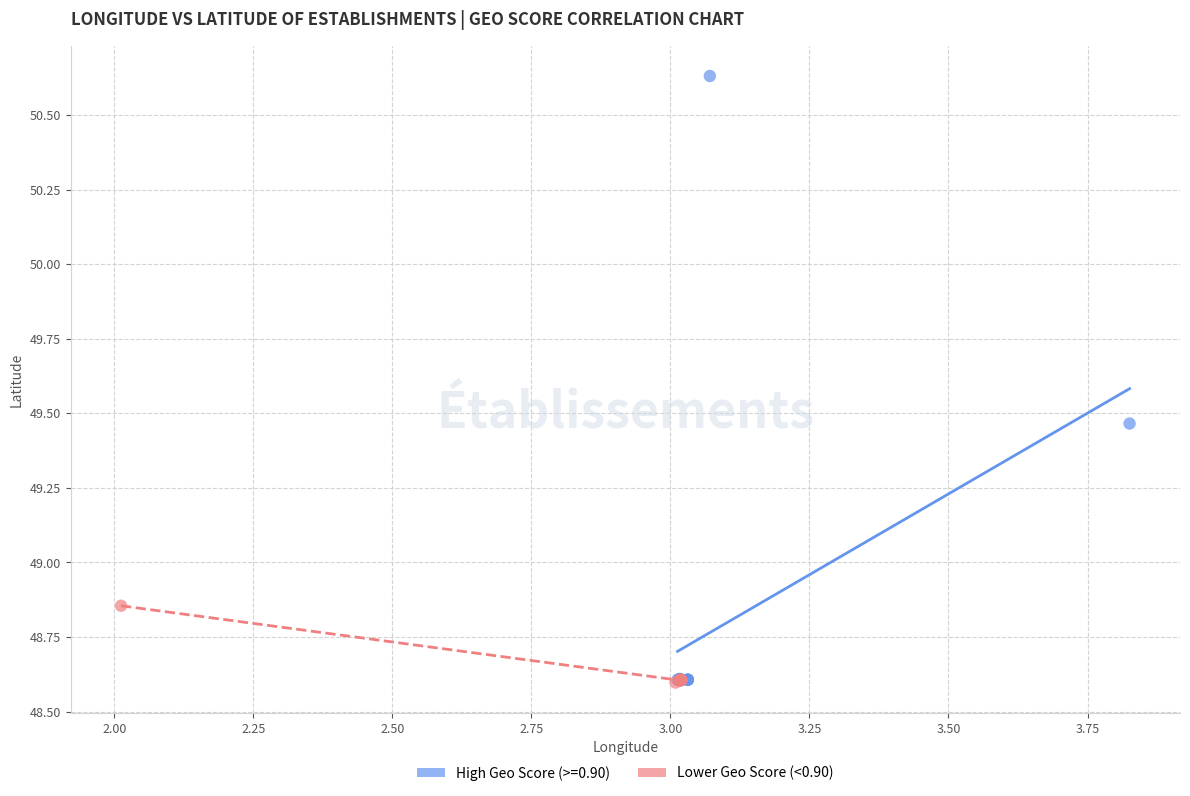

Which series has the largest Y range (max minus min)?

High Geo Score (>=0.90)